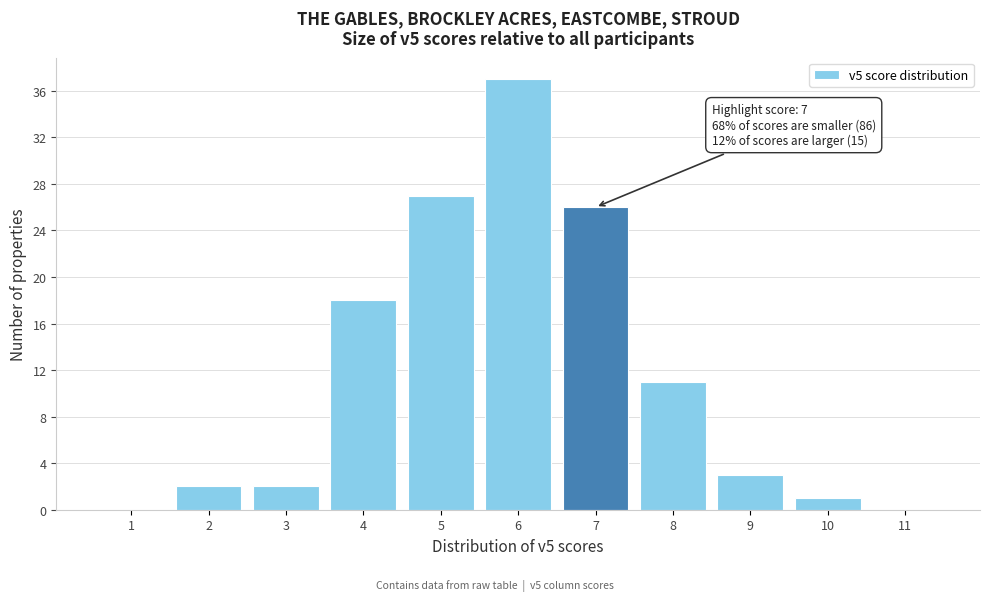

Reading left to right, extract all data points from this chart.

1=0	2=2	3=2	4=18	5=27	6=37	7=26	8=11	9=3	10=1	11=0